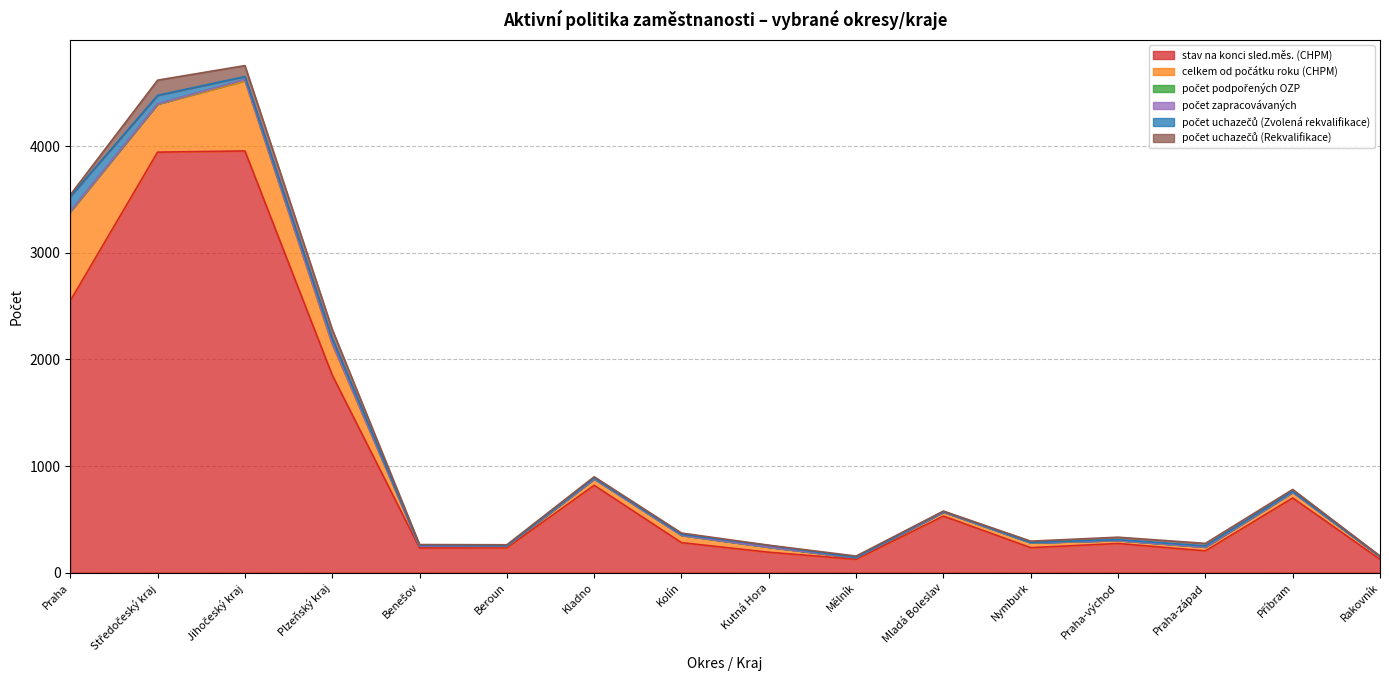

At which category is the sum across all series the highest?

Jihočeský kraj